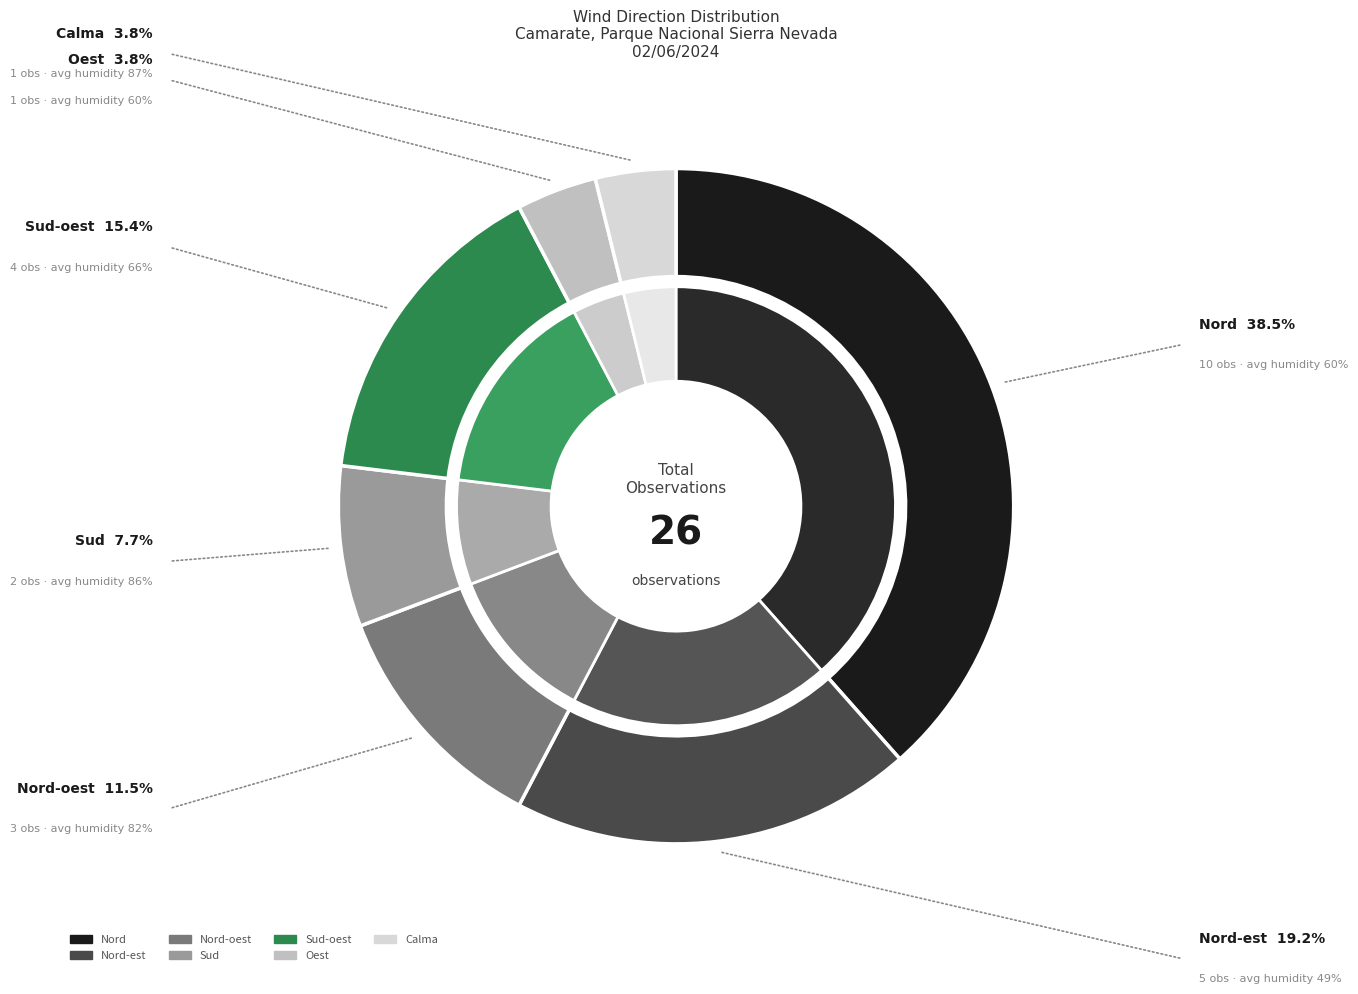

What is the change in value from Nord-oest to Sud?

-1